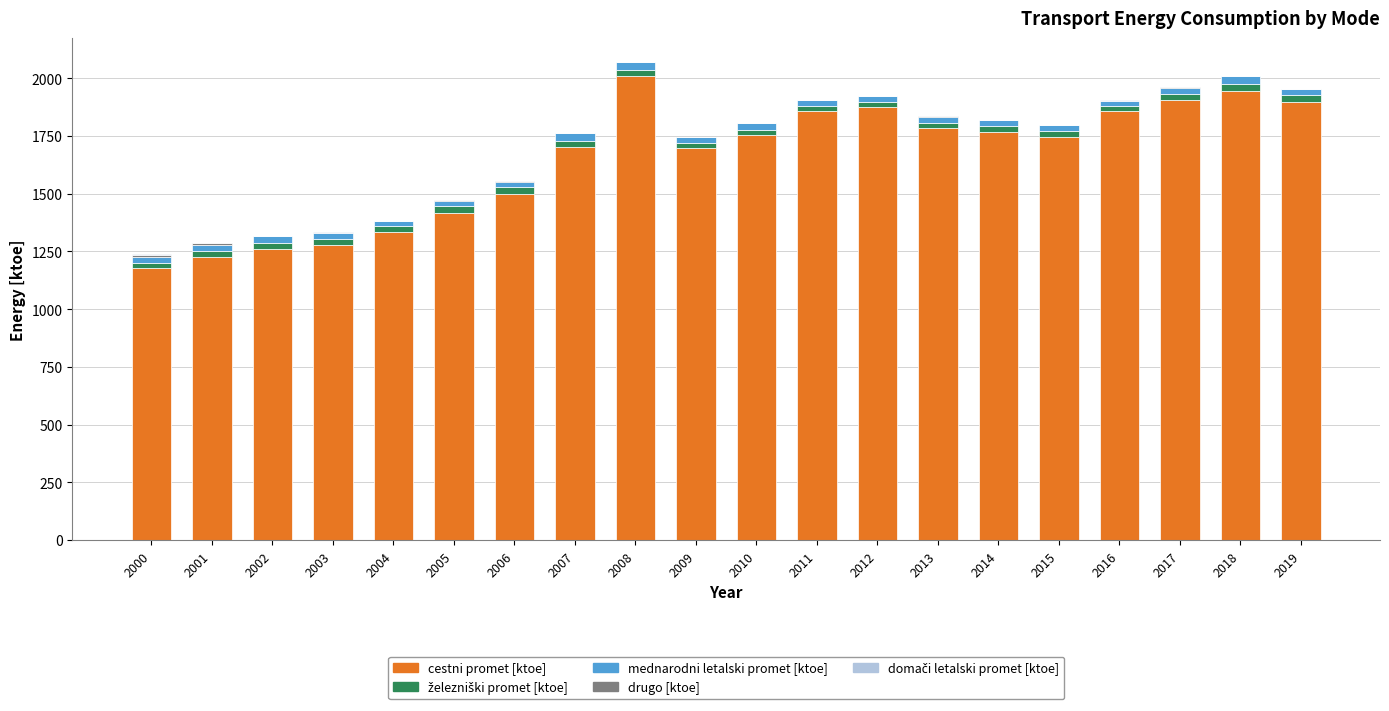

What is the maximum value for cestni promet [ktoe]?

2007.7